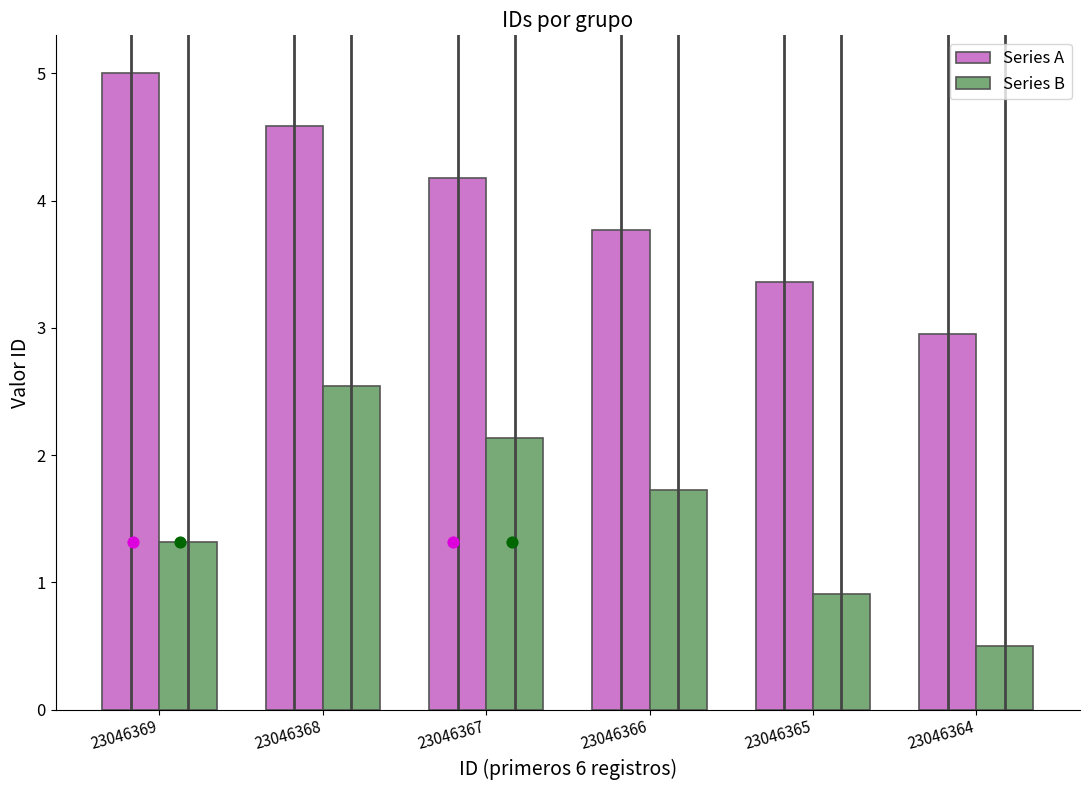

Which series has the widest spread of Y values?

Series A